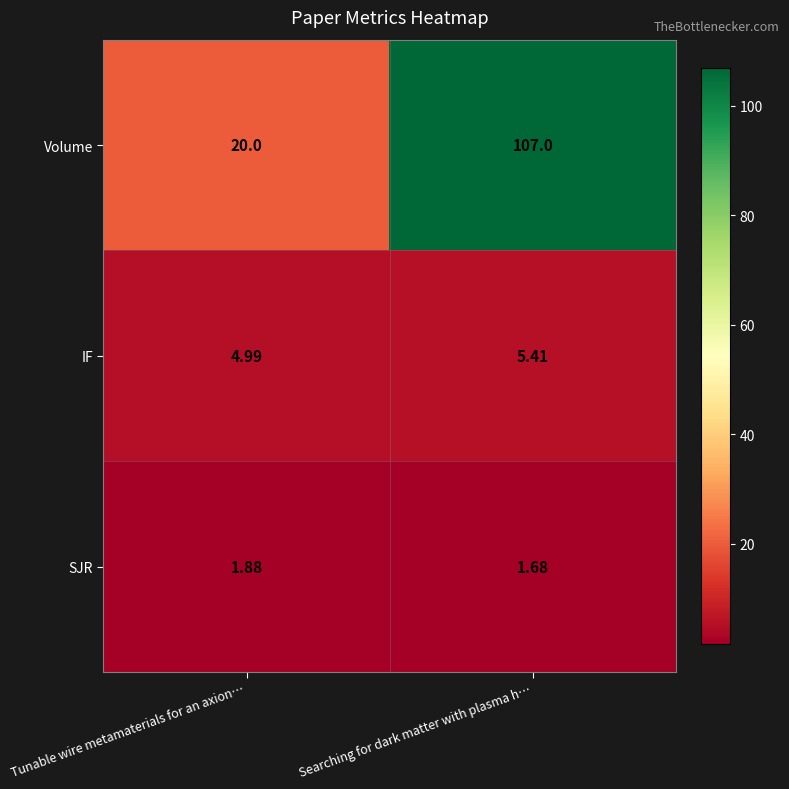

Which series has the largest total across all categories?

Volume